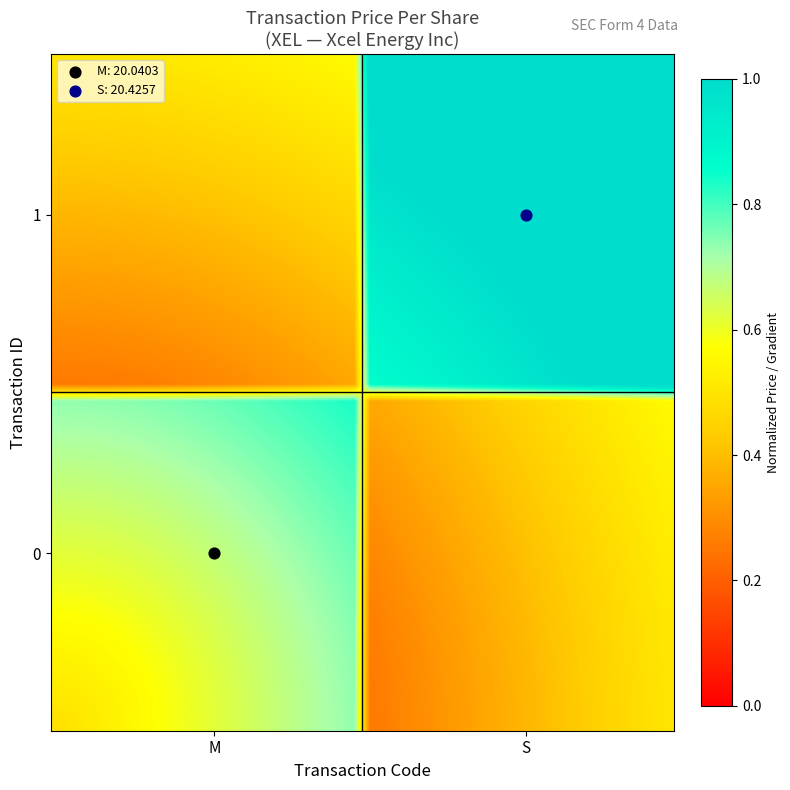

What is the smallest value displayed?

0.3